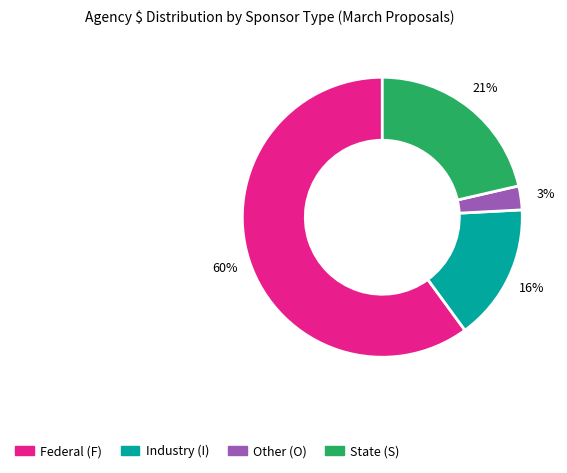

To the nearest percent, what is the average slice percentage?

25%